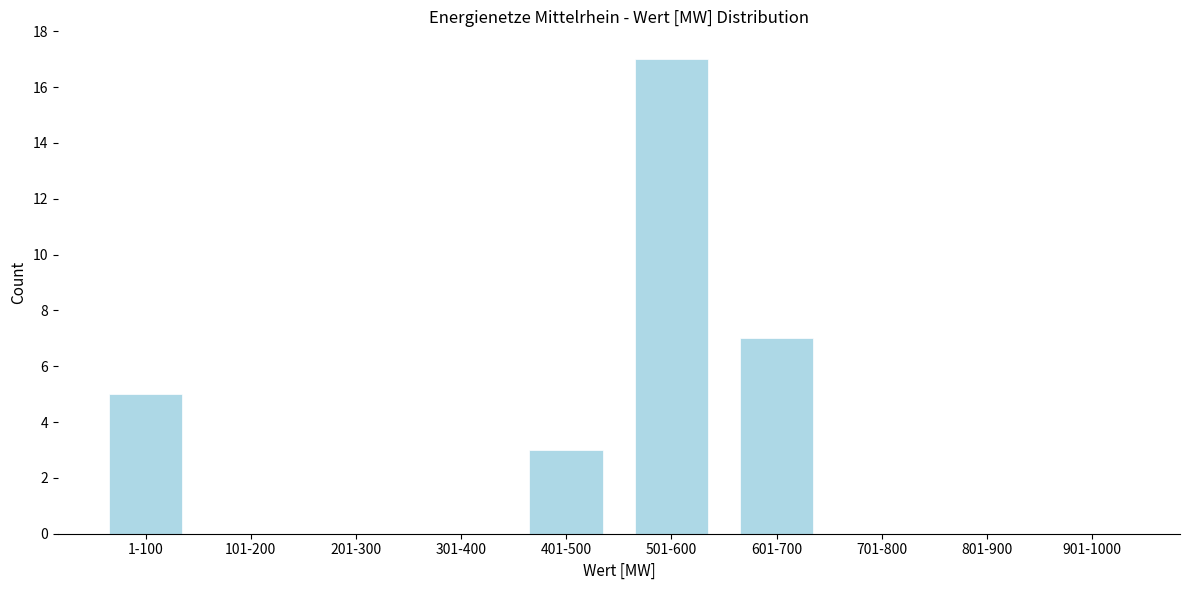

Reading right to left, extract all data points from this chart.

901-1000=0	801-900=0	701-800=0	601-700=7	501-600=17	401-500=3	301-400=0	201-300=0	101-200=0	1-100=5